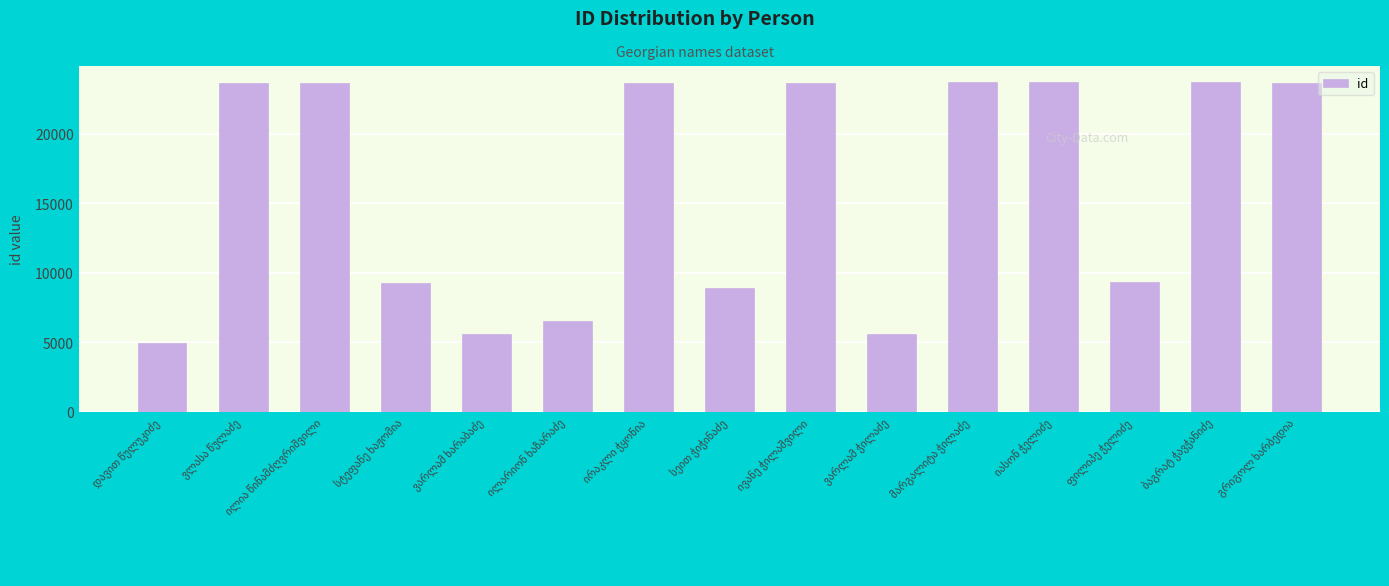

How many distinct data groups are displayed?

1